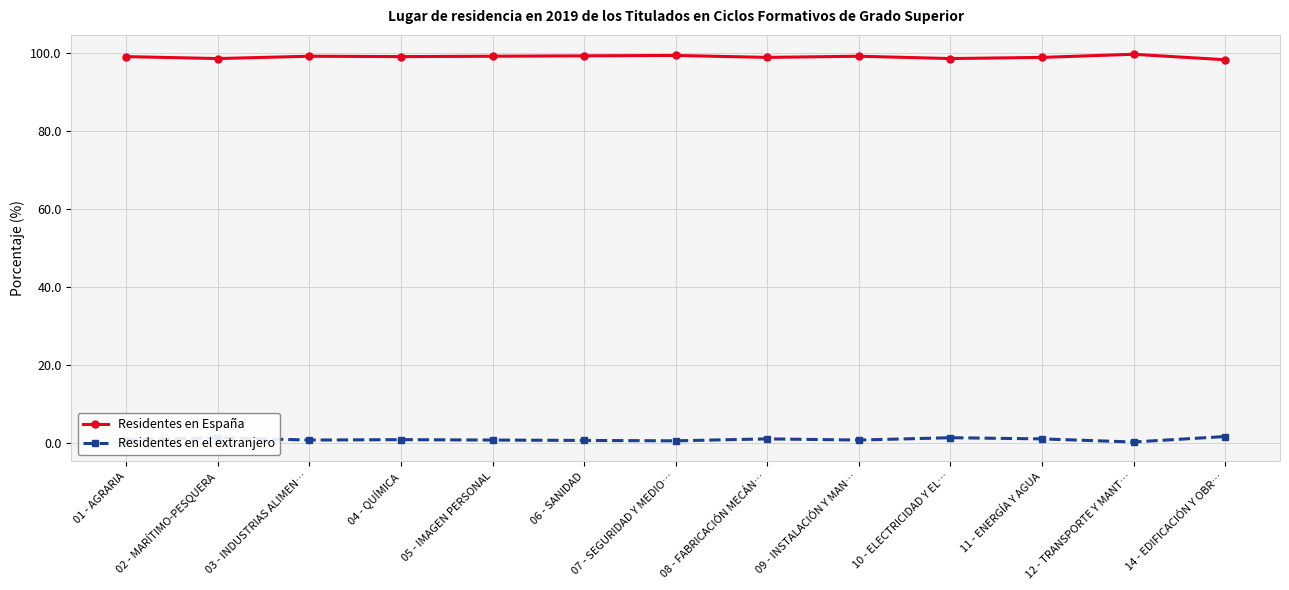

What is the spread (max minus min) of values at 11 - ENERGÍA Y AGUA?

98.0